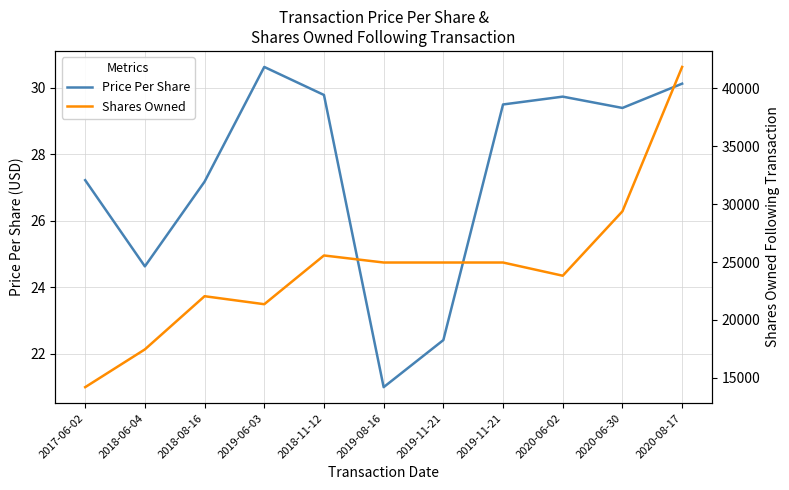

List the series in order of their overall mean, lowest first.

Price Per Share, Shares Owned